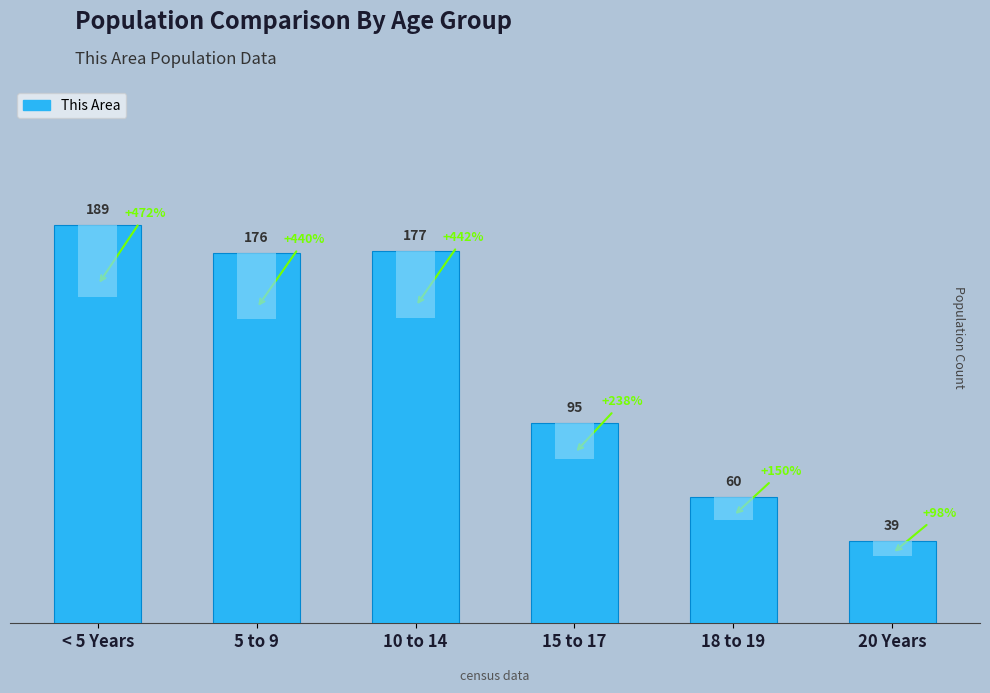

What is the difference between the values at 10 to 14 and < 5 Years?

12